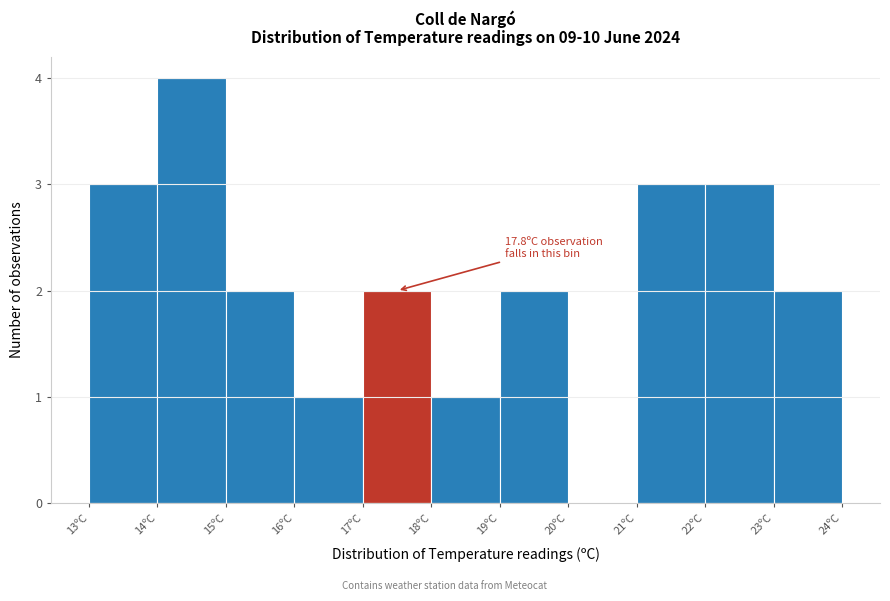

Which range on the x-axis has the tallest bar?

14 to 15